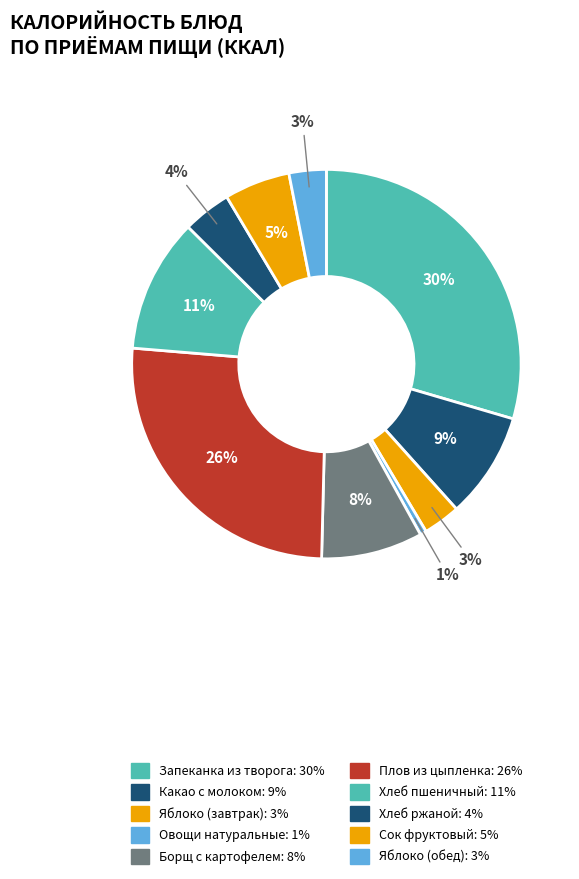

To the nearest percent, what percentage of the pie is Запеканка из творога?

30%